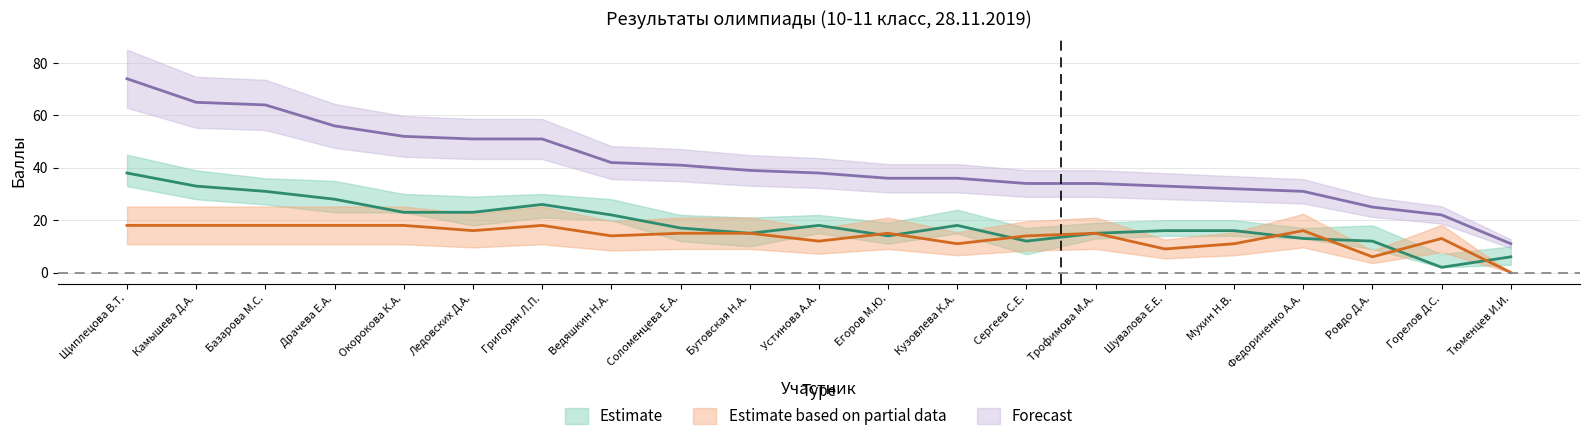

After their last crossing, which series has the higher values: Задание 3 or Задание 5?

Задание 3